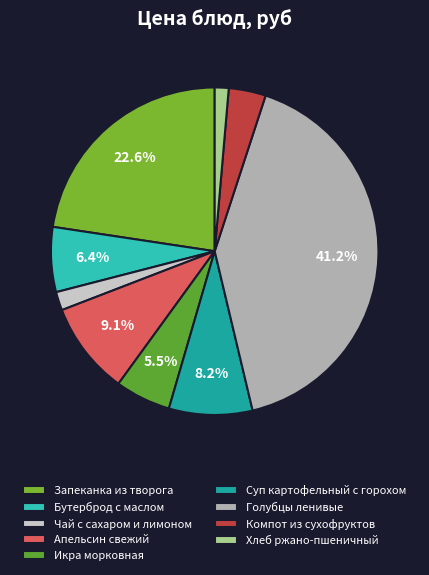

Is Икра морковная the majority of the pie?

No